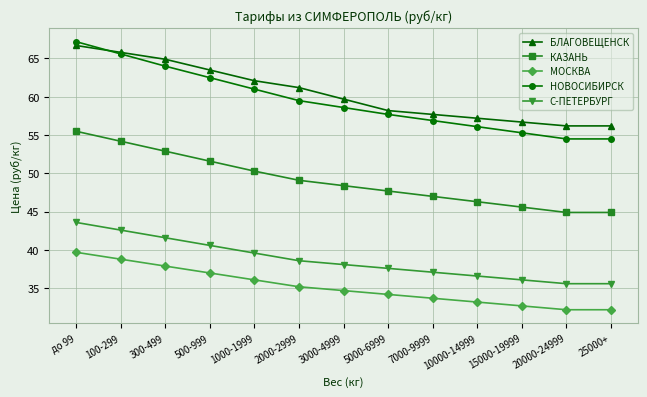

Where is КАЗАНЬ nearest to the value 50?

1000-1999